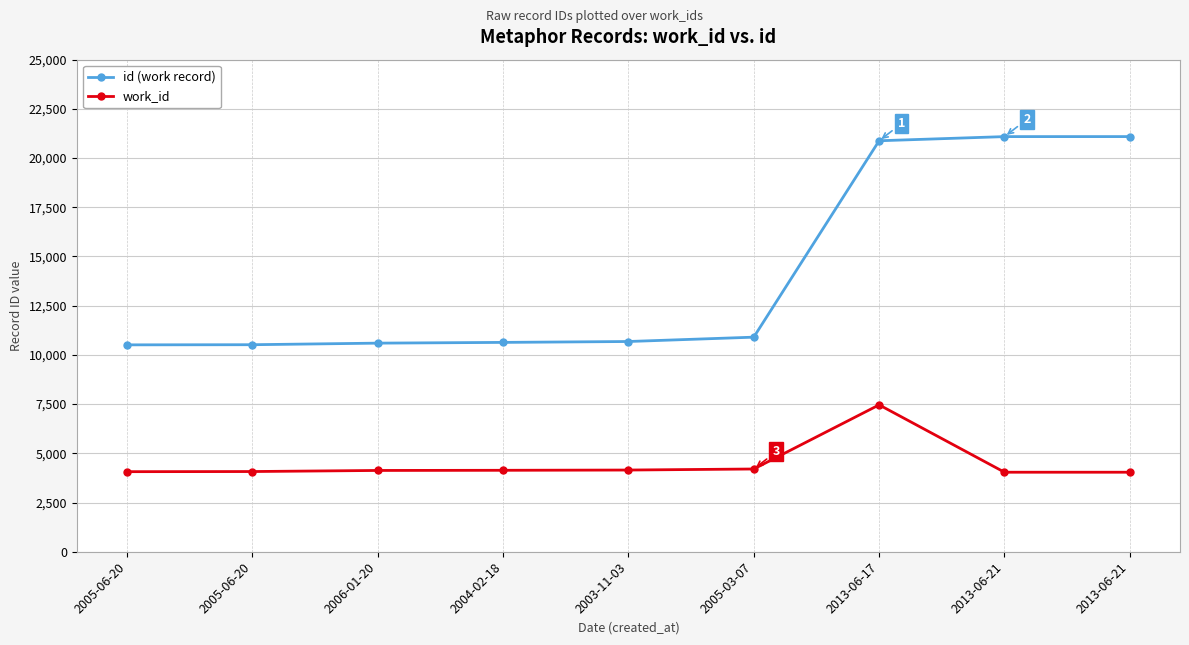

How many data points in id (work record) are less than 10681?

4